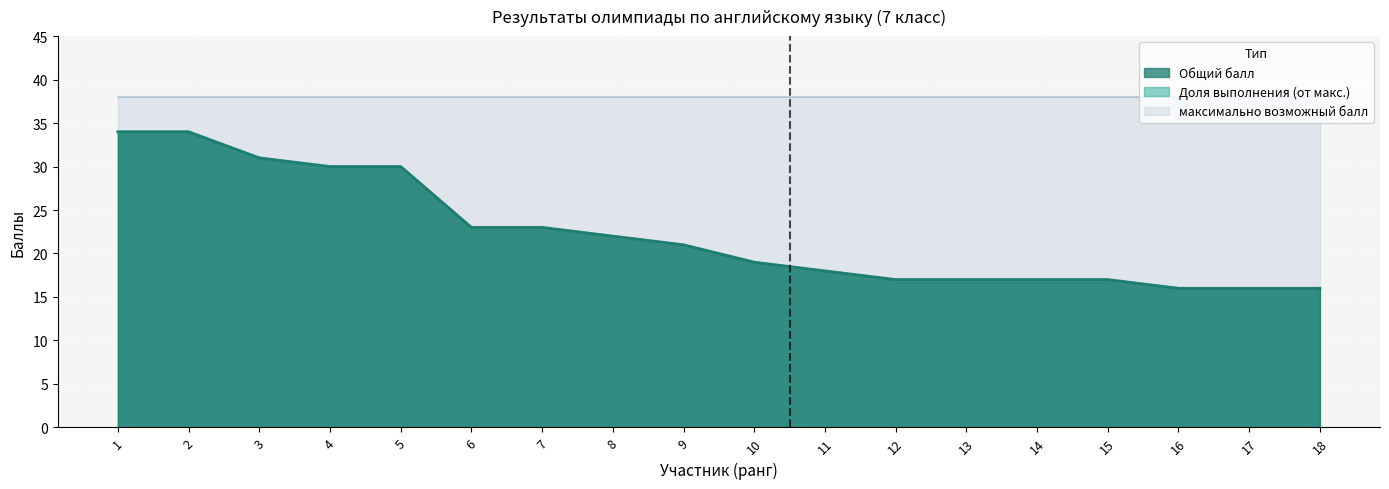

What is the sum of all % выполнения values?

401.0